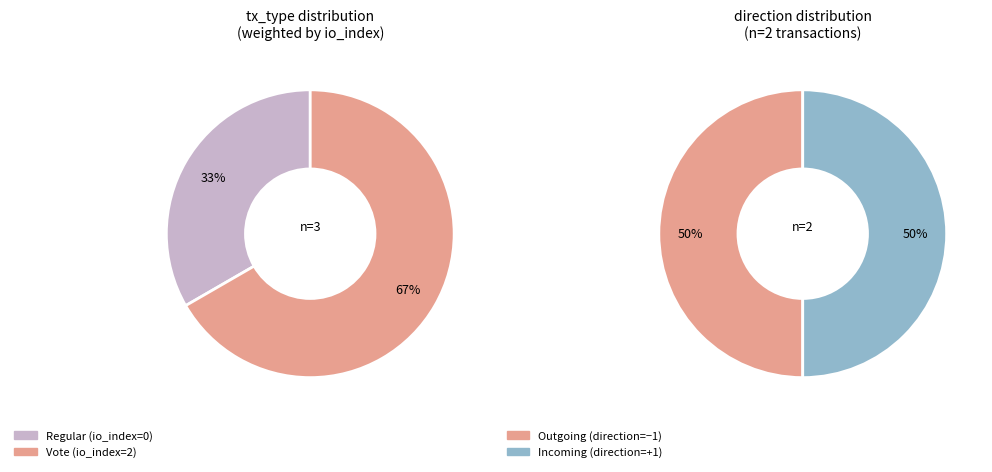

Which category accounts for the majority?

Vote